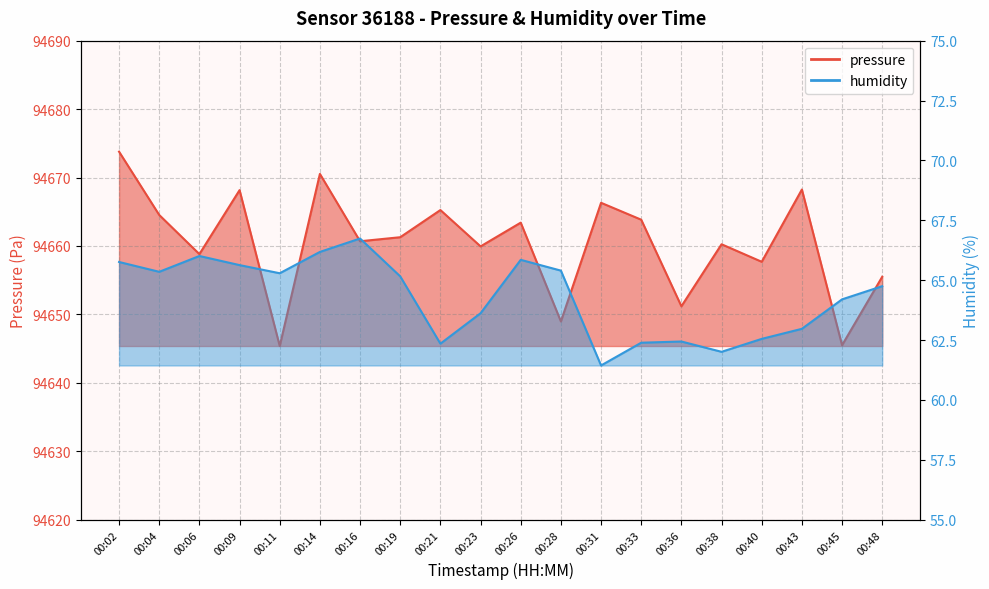

Is it true that pressure equals 128074.6 at 00:45?

False